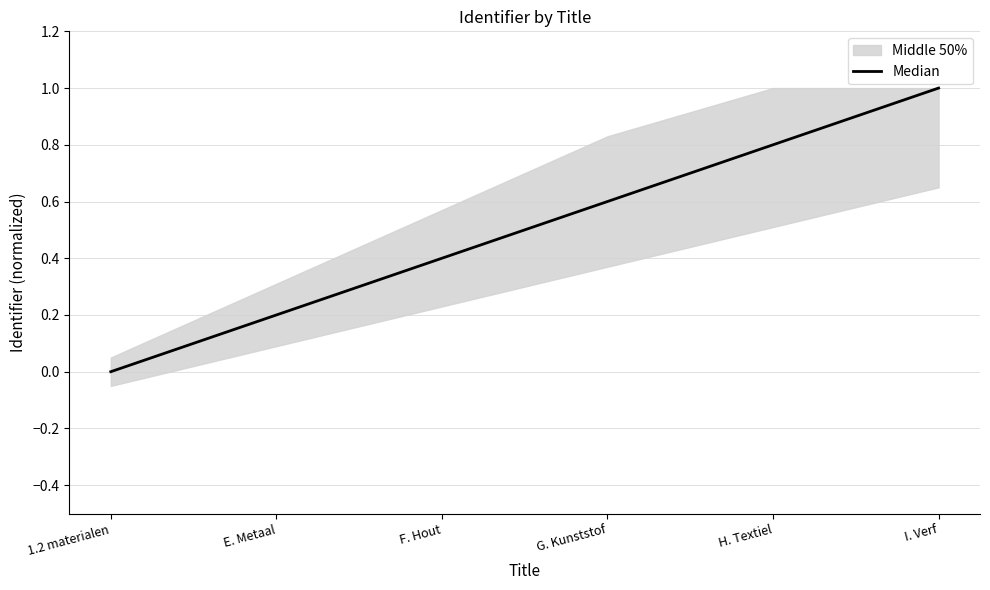

At which label is the value closest to 0?

1.2 materialen